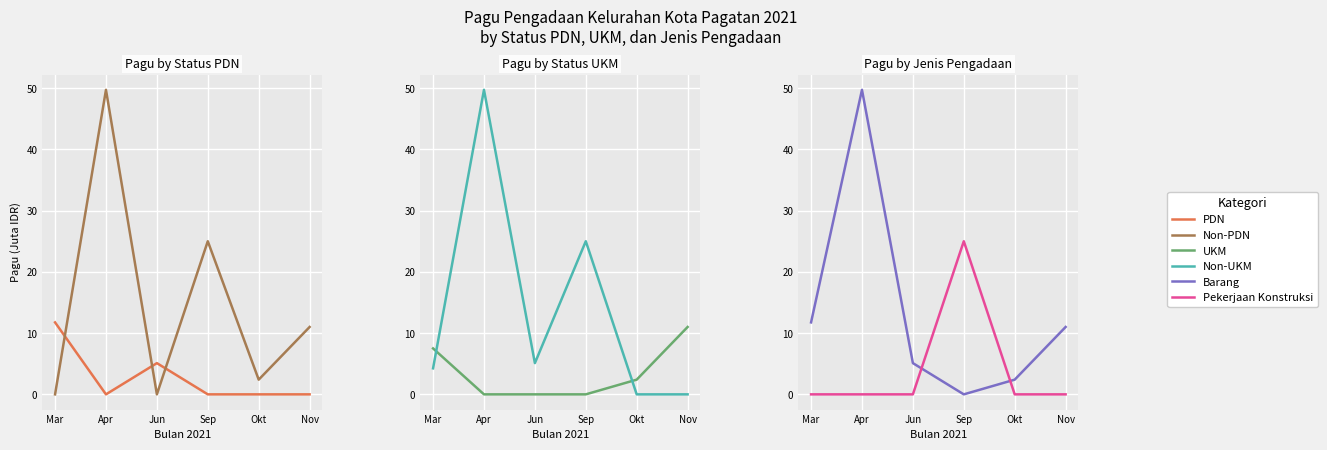

Where is UKM nearest to the value 5?

Mar